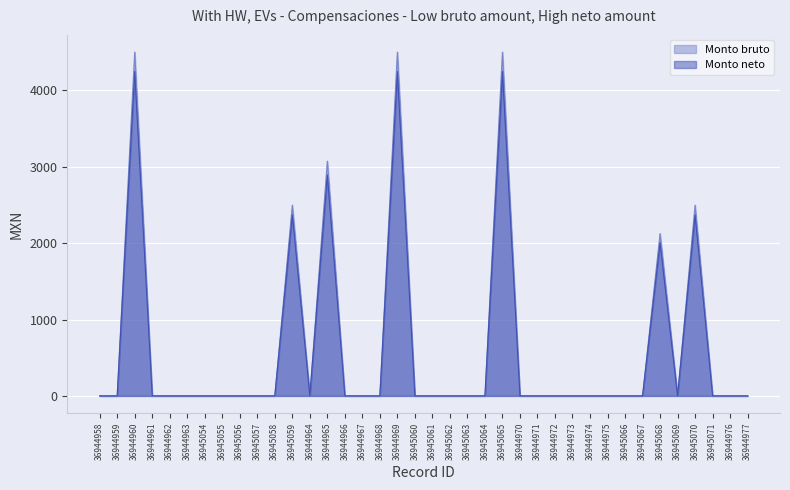

List the series in order of their overall mean, lowest first.

Monto neto, Monto bruto